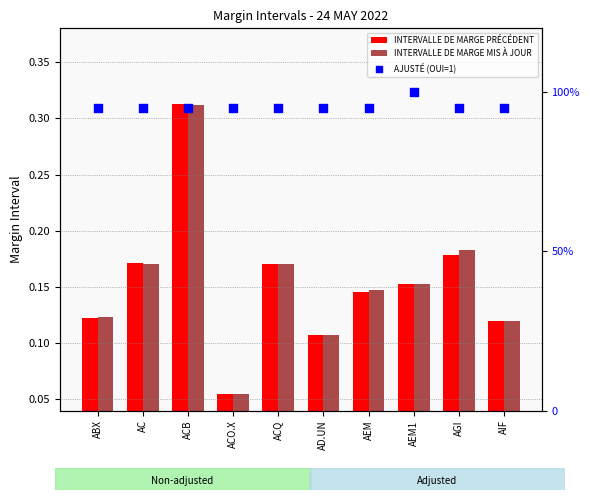

At which category is the sum across all series the highest?

ACB